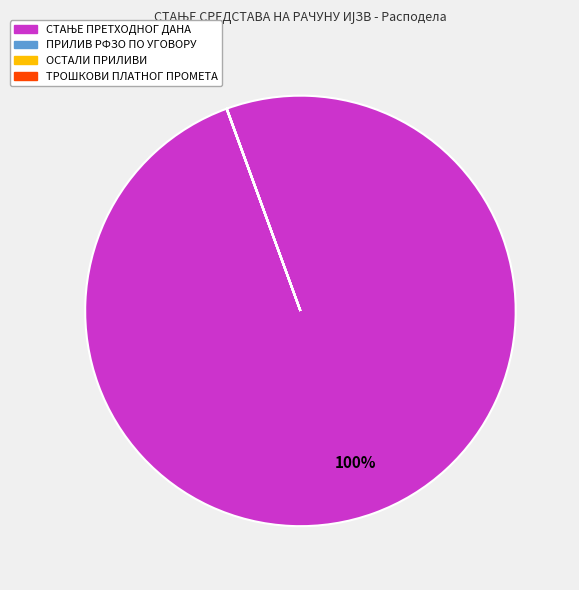

To the nearest percent, what is the average slice percentage?

25%